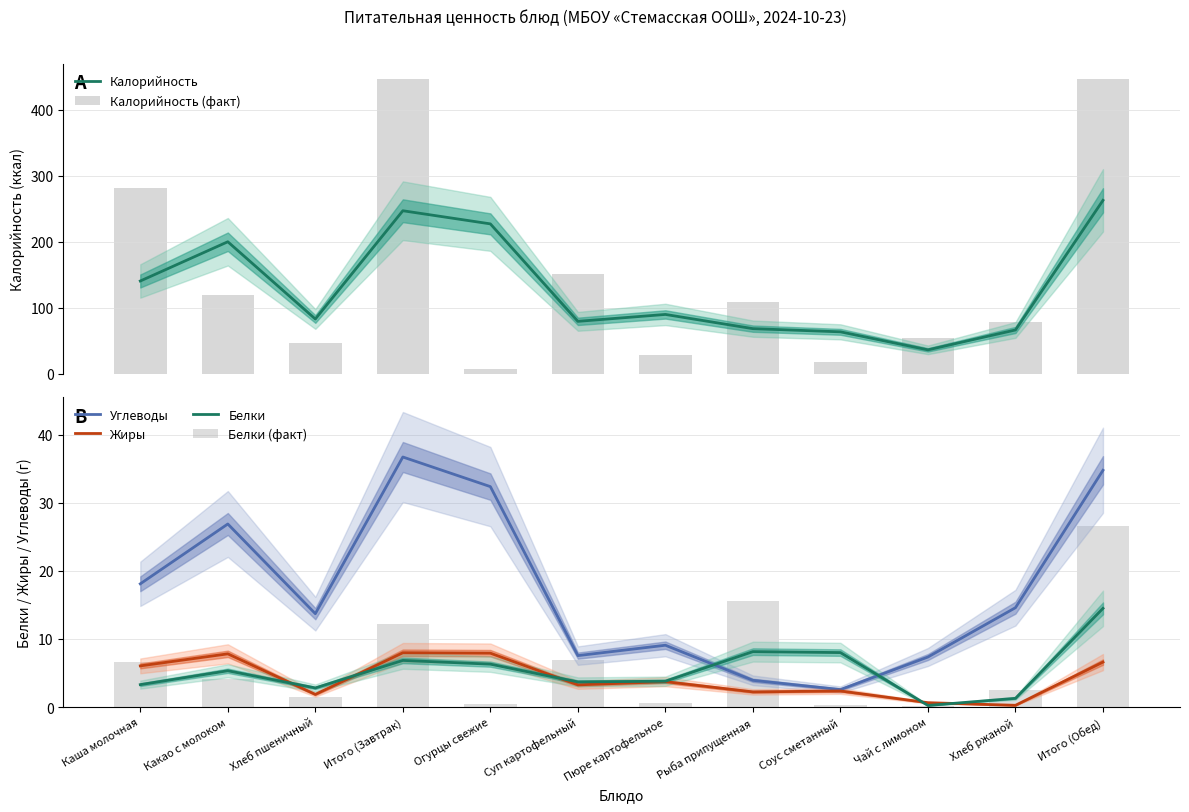

Which label corresponds to the smallest value in the chart?

Чай с лимоном